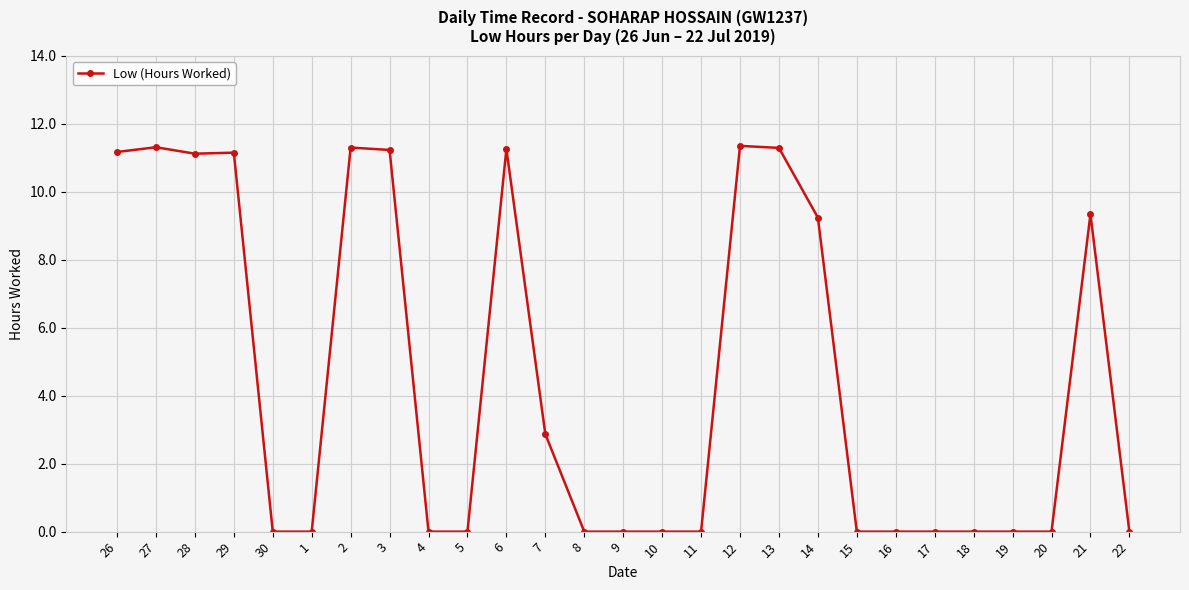

How many lines are shown in the chart?

1